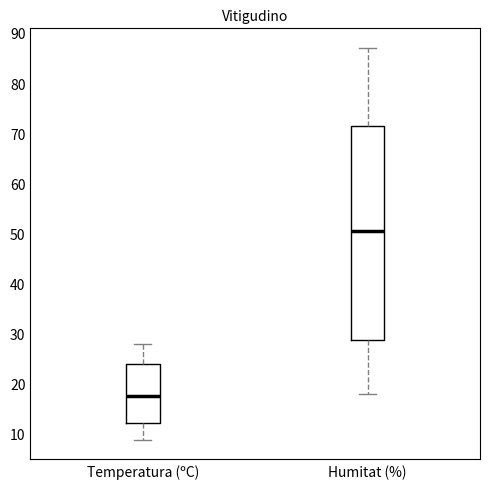

Reading left to right, transcribe this box plot: for each box, give where its median line is, the range the box spans, and where its two whiskers end, as read against the y-axis. The values are not printed on the chart, so give them approximately, as read against the axis.

Temperatura (ºC): median 18, box 12 to 24, whiskers 9 to 28
Humitat (%): median 51, box 29 to 72, whiskers 18 to 87